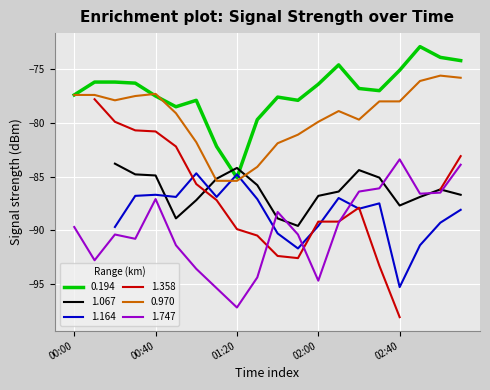

True or false: 1.747 and 0.970 cross at least once.

False